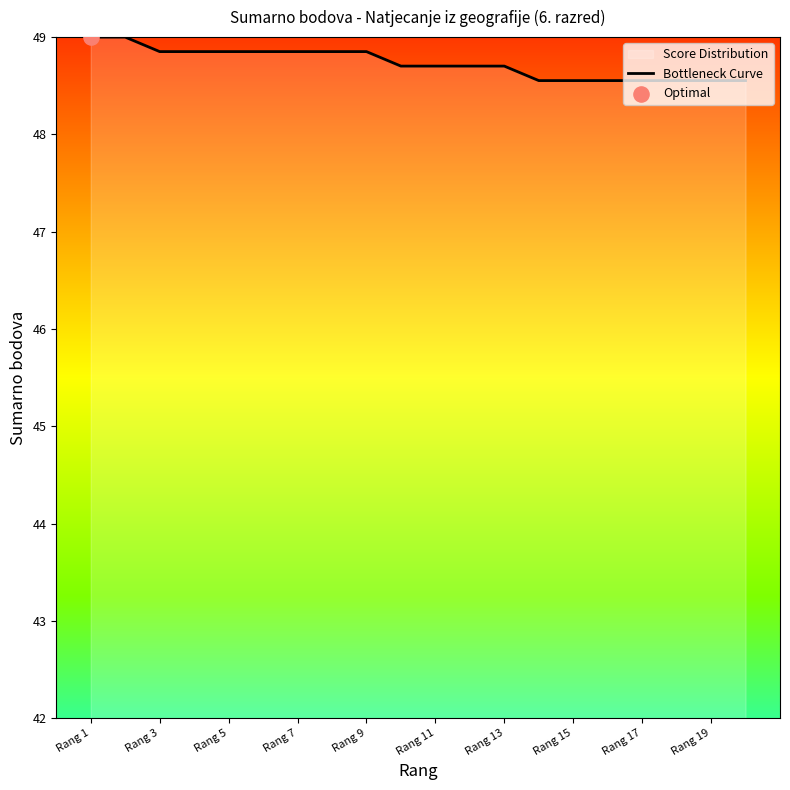

What is the change in value from Rang 9 to Rang 13?

-0.1